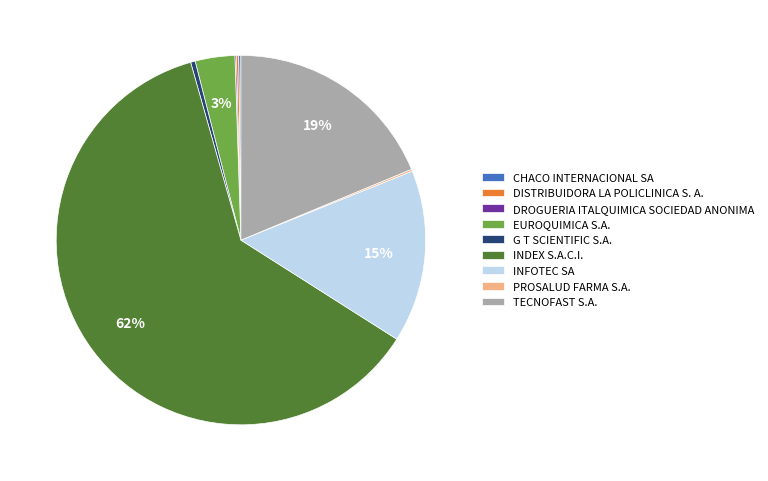

To the nearest percent, what is the average slice percentage?

11%